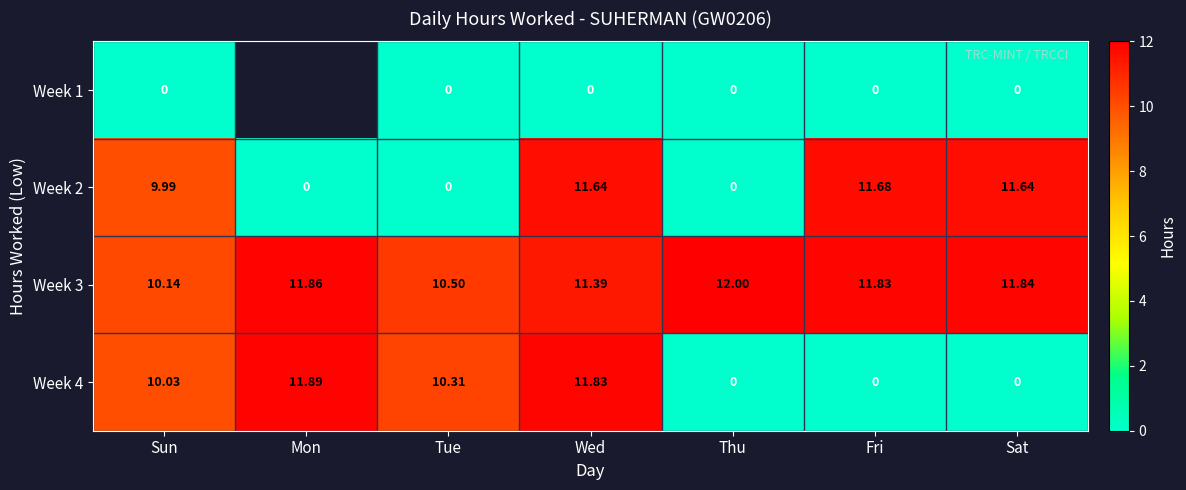

Is the value of Week 2 at Sun greater than the value of Week 4 at Thu?

Yes